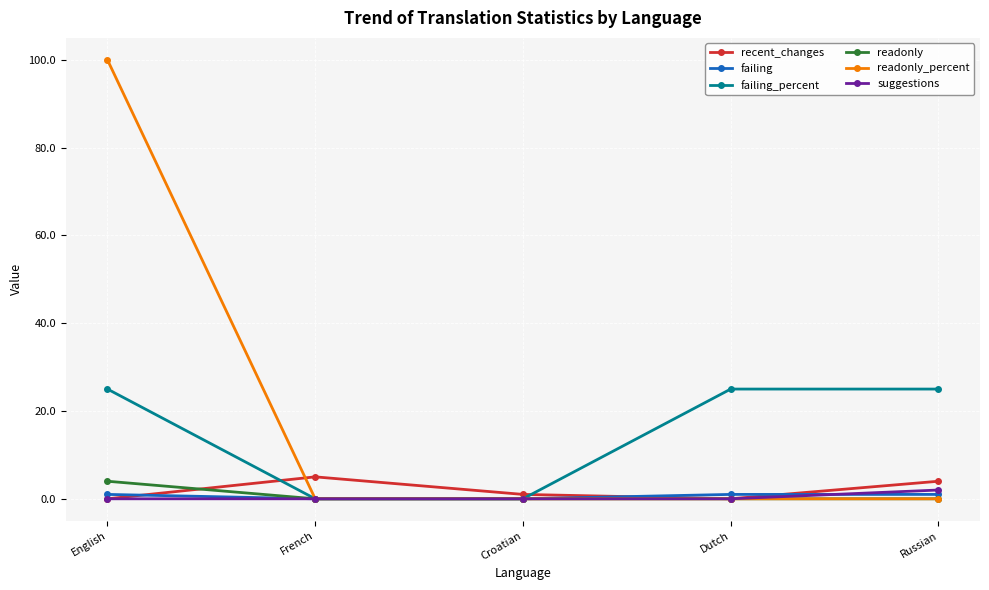

In recent_changes, how many points are lower than both neighbors (excluding endpoints)?

1